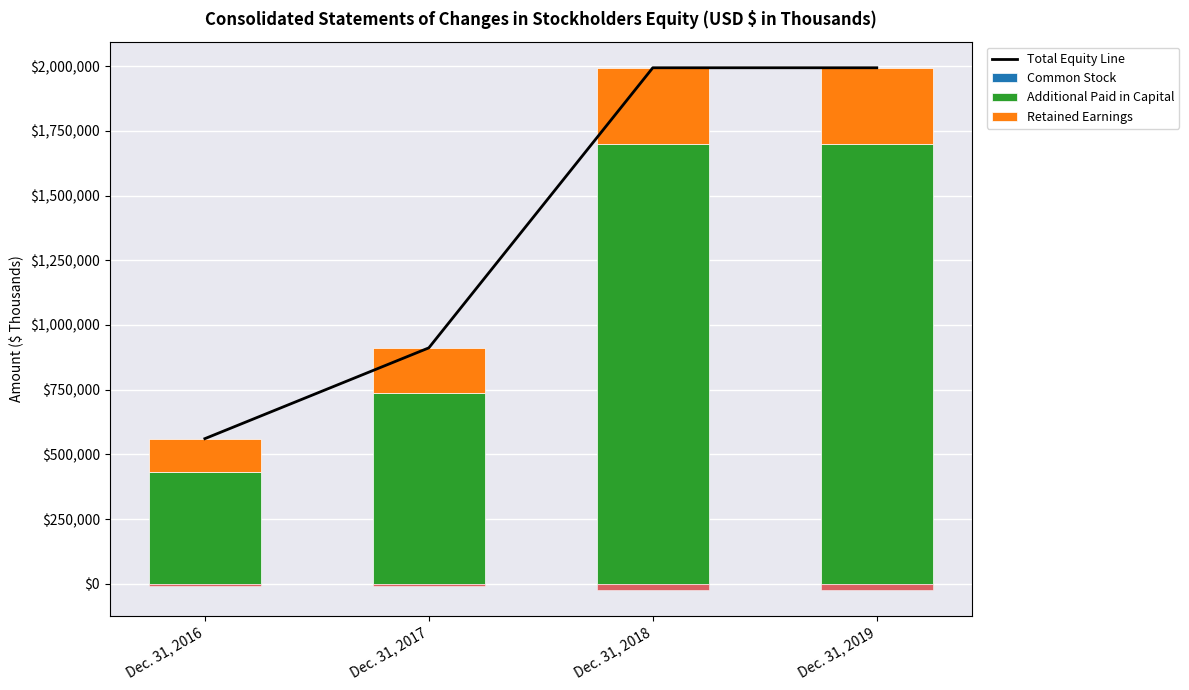

What is the sum of the Retained Earnings values at Dec. 31, 2016 and Dec. 31, 2019?

423867